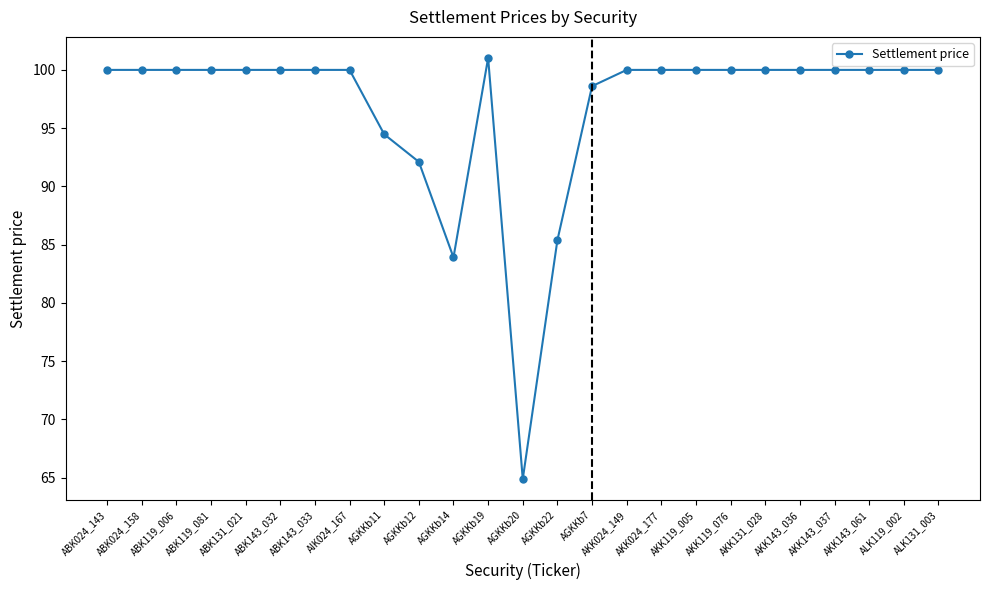

What is the difference between the second highest and second lowest values?

16.1